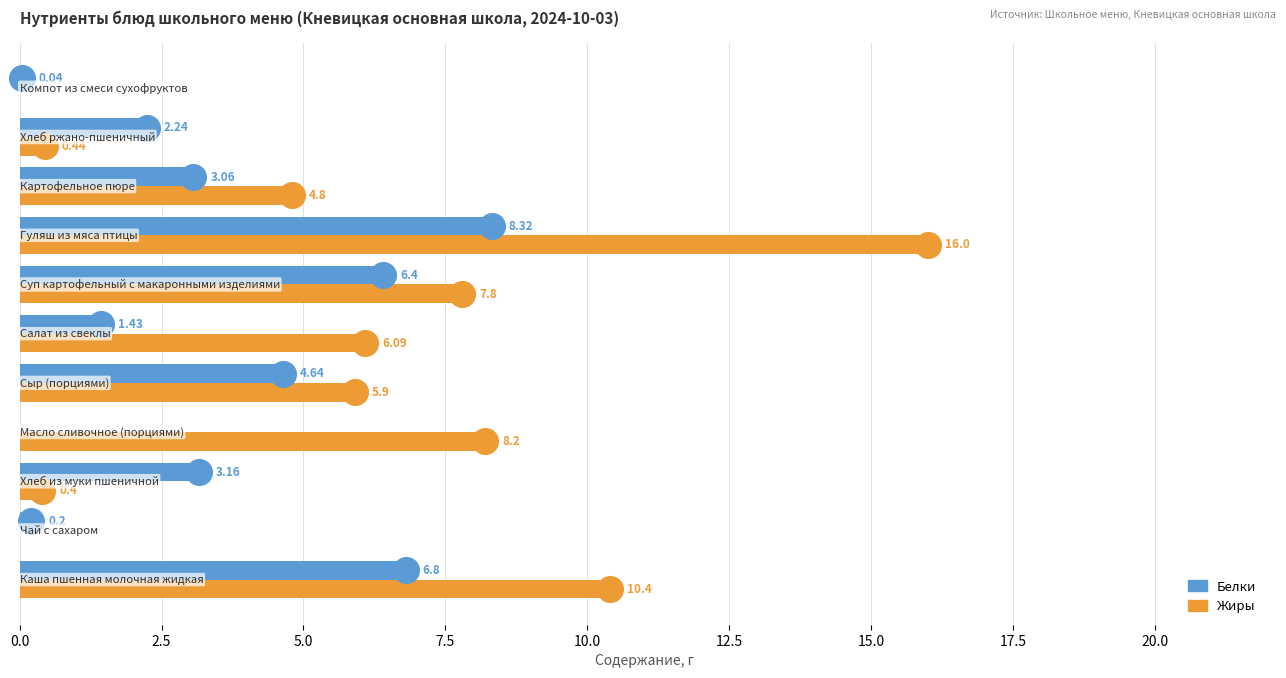

Is the value of Жиры at 22.5 greater than the value of Белки at 22.5?

No